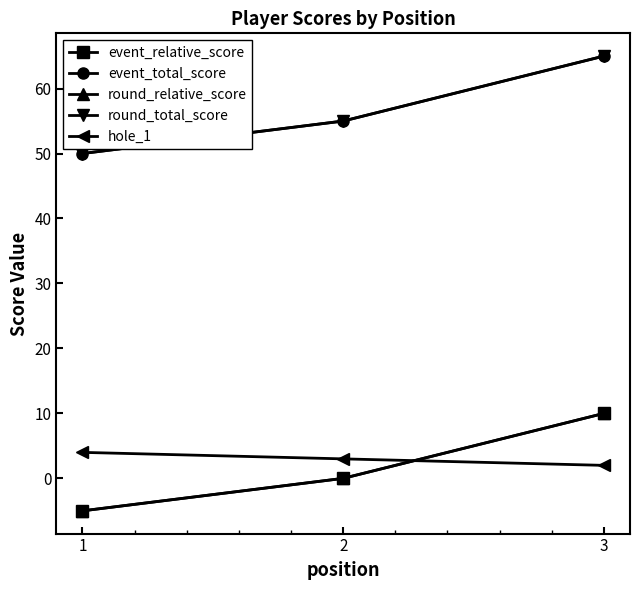

Is this an area chart (filled region under the line)?

No